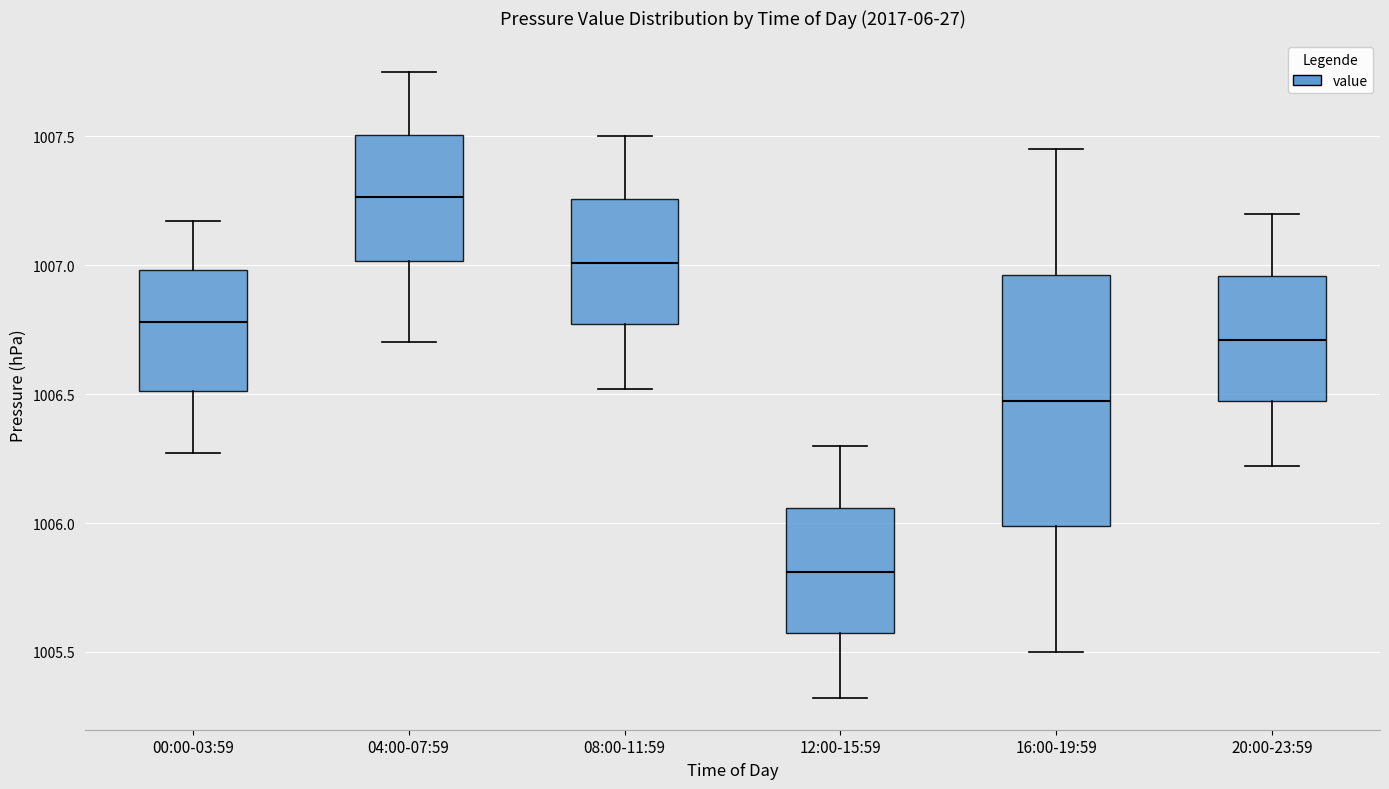

Where does the upper whisker of the box for 08:00-11:59 end on the y-axis? The values are not printed on the chart, so give them approximately, as read against the axis.

1007.50